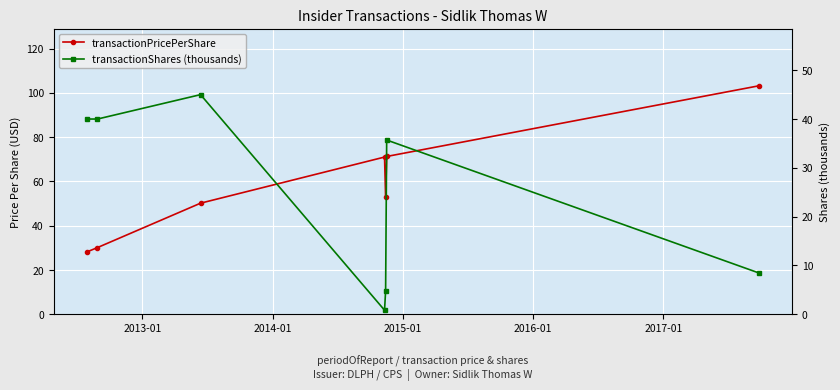

Reading left to right, what are all the values shown in this chart?

transactionPricePerShare: 28.2	30.1	50.2	71.0	52.8	71.3	103.2
transactionShares (thousands): 40.0	40.0	45.0	0.8	4.8	35.7	8.5